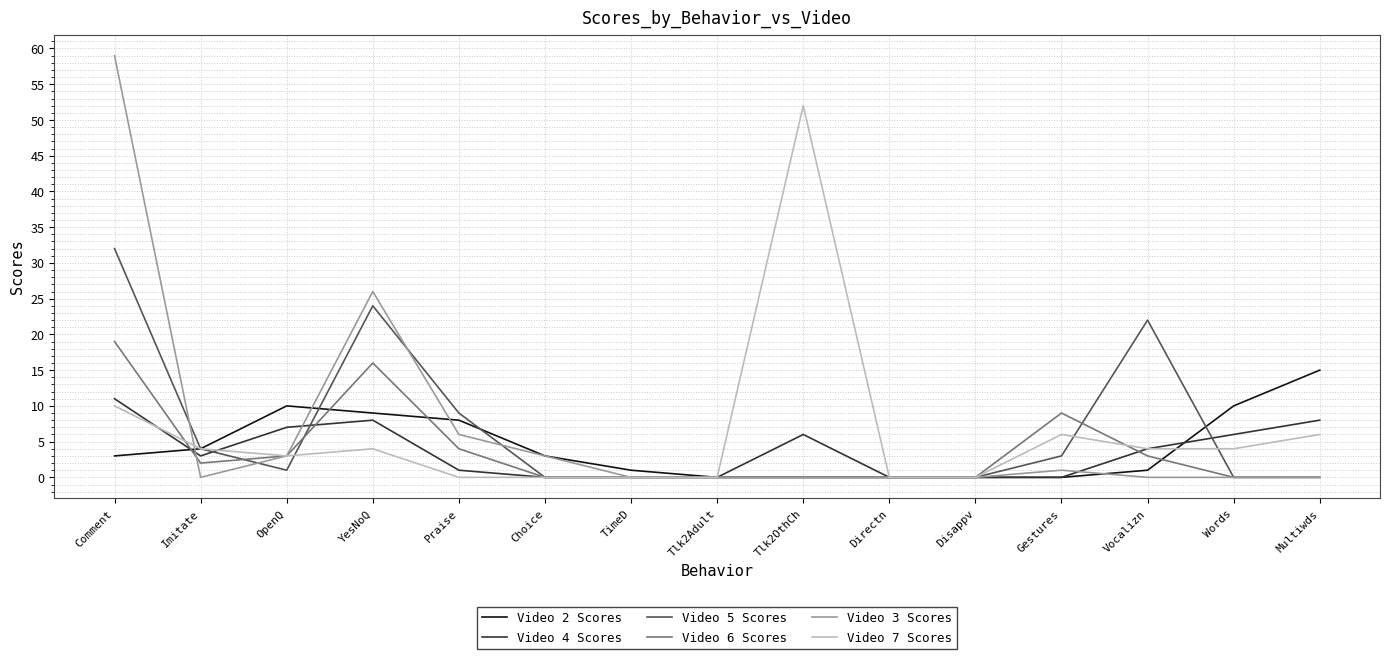

What position from the left is Multiwds?

15